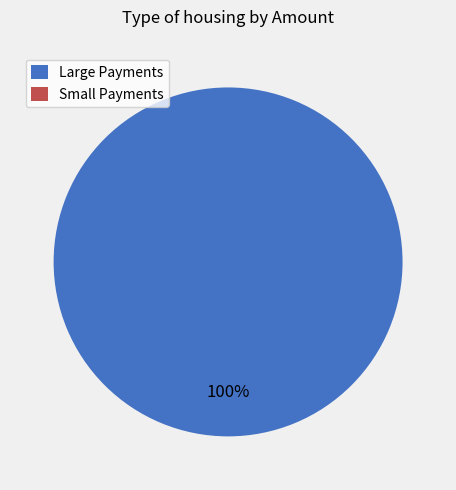

To the nearest percent, what portion does Large Payments represent?

100%